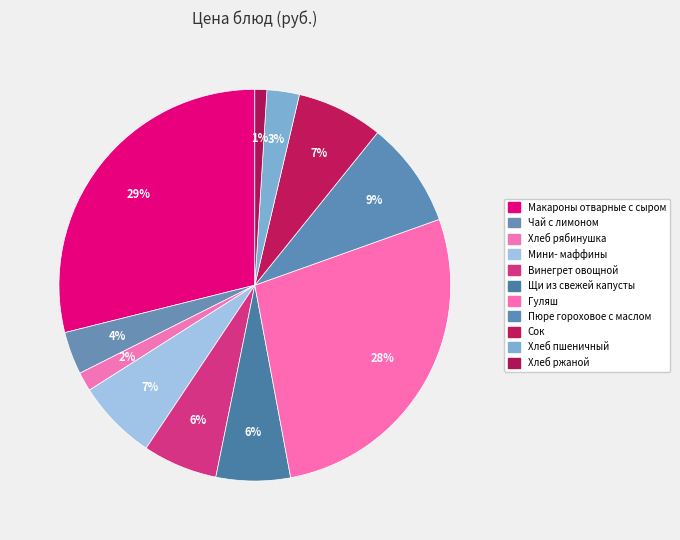

What is the total percentage of Хлеб пшеничный and Пюре гороховое с маслом?

11.4%